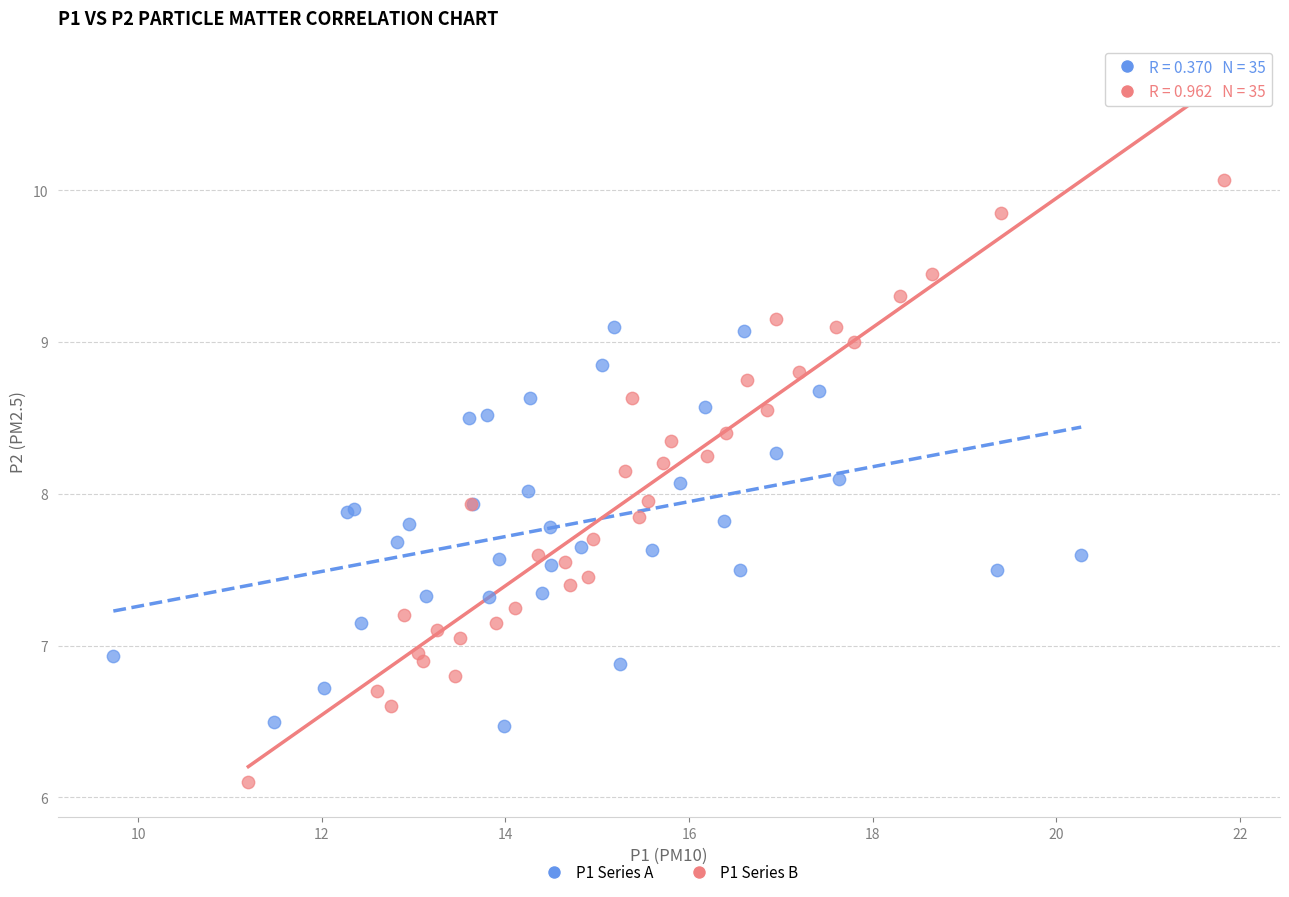

What are all the series names shown in the legend?

P1 Series A, P1 Series B